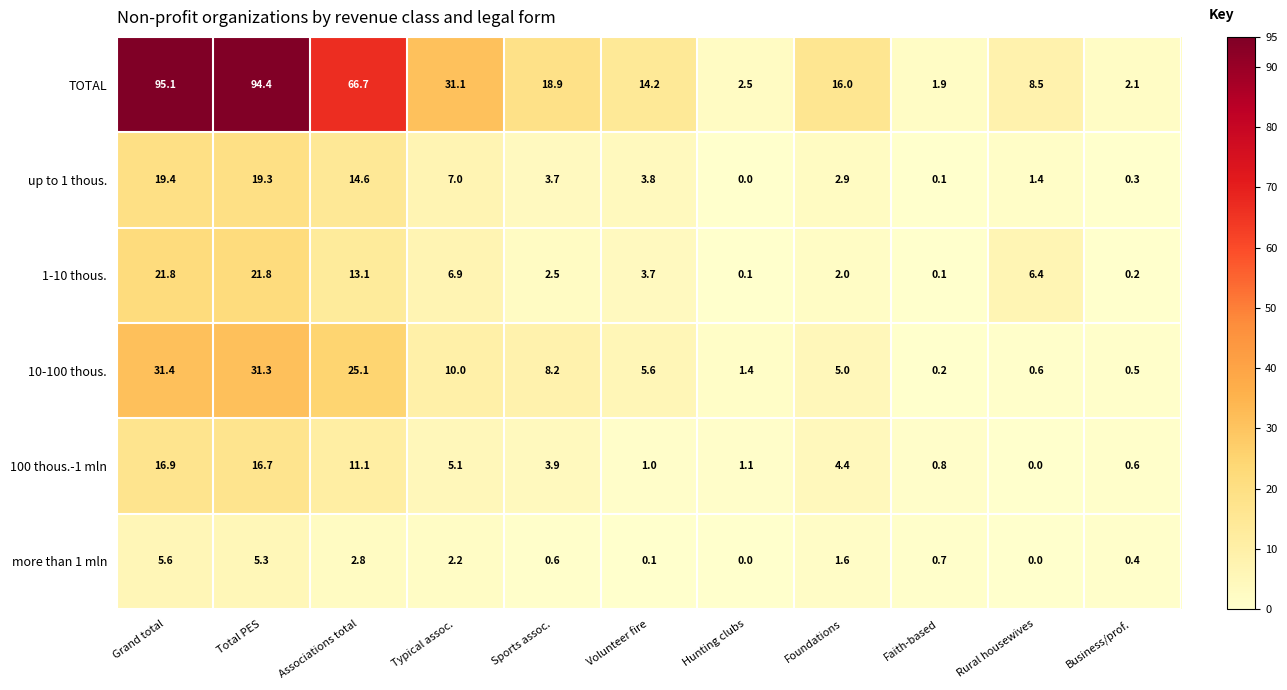

Which series changed the most between Volunteer fire and Foundations?

100 thous.-1 mln